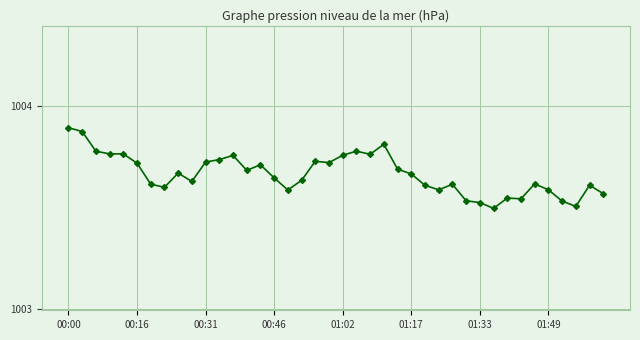

What is the difference between the maximum and minimum values?

0.4